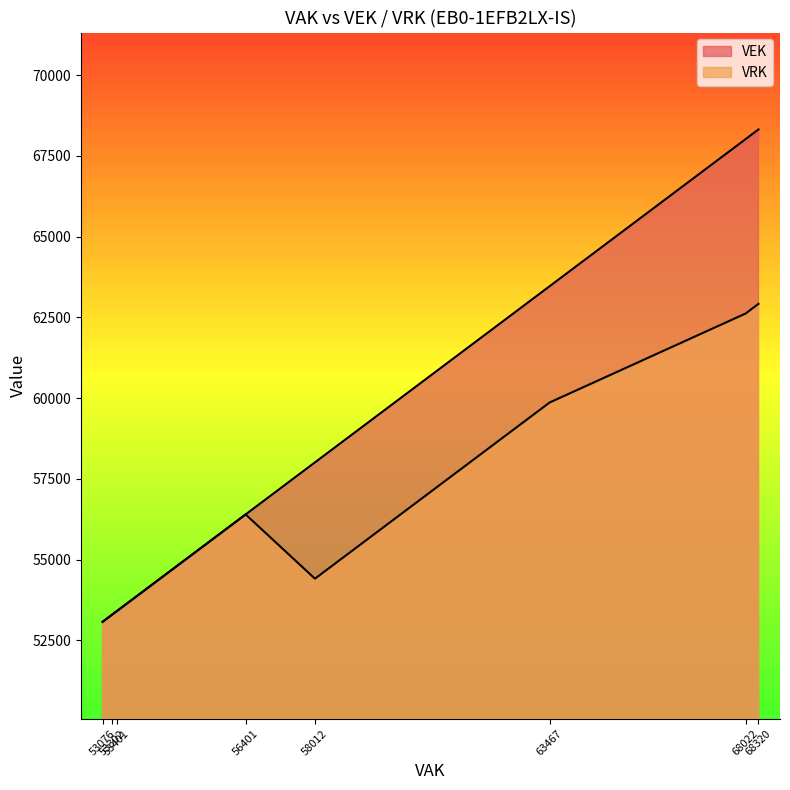

At which category does the chart reach its peak across all series?

68320